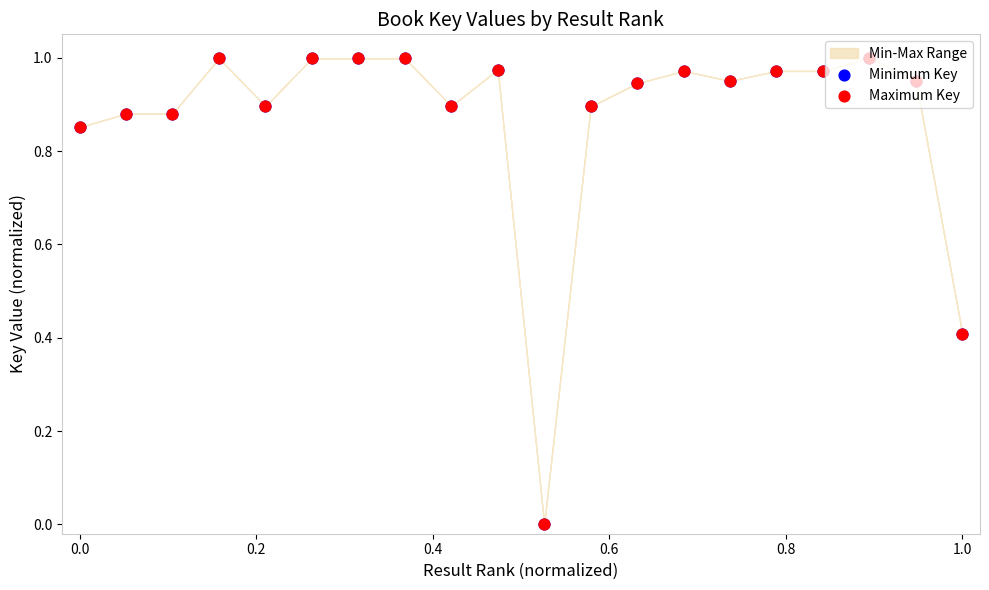

Which series has the largest Y range (max minus min)?

Minimum Key